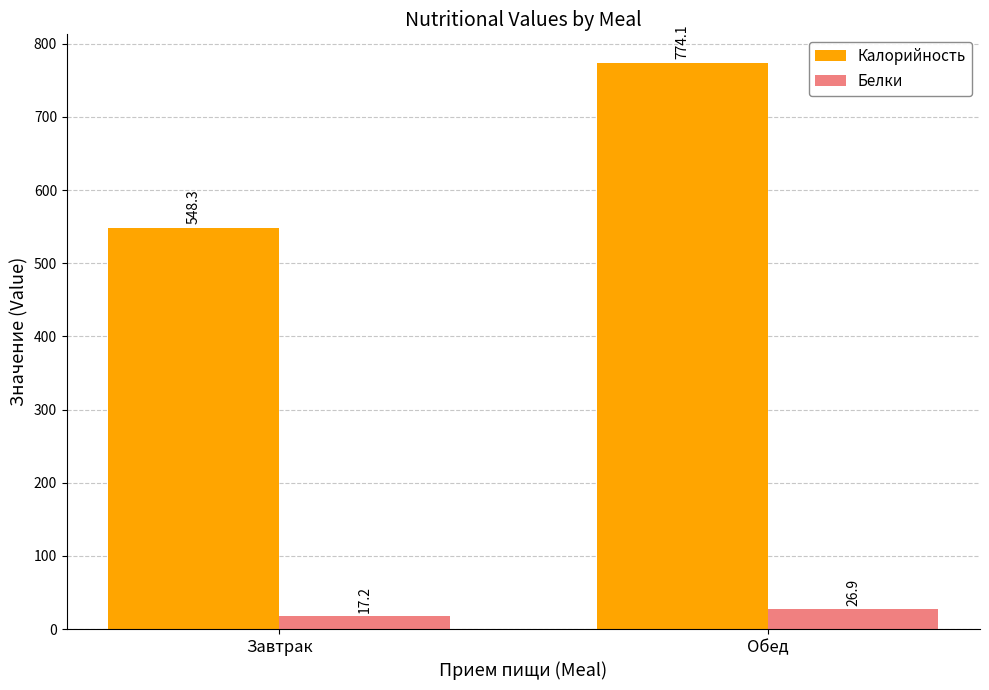

The Калорийность series shows 138.3 at Завтрак. True or false?

False